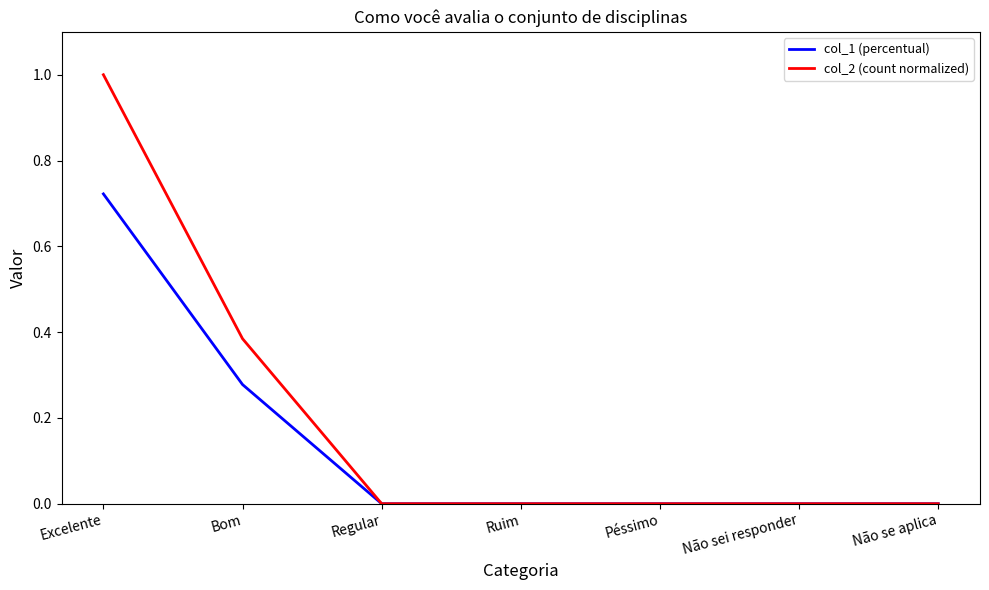

List the series in order of their overall mean, lowest first.

col_1 (percentual), col_2 (count normalized)